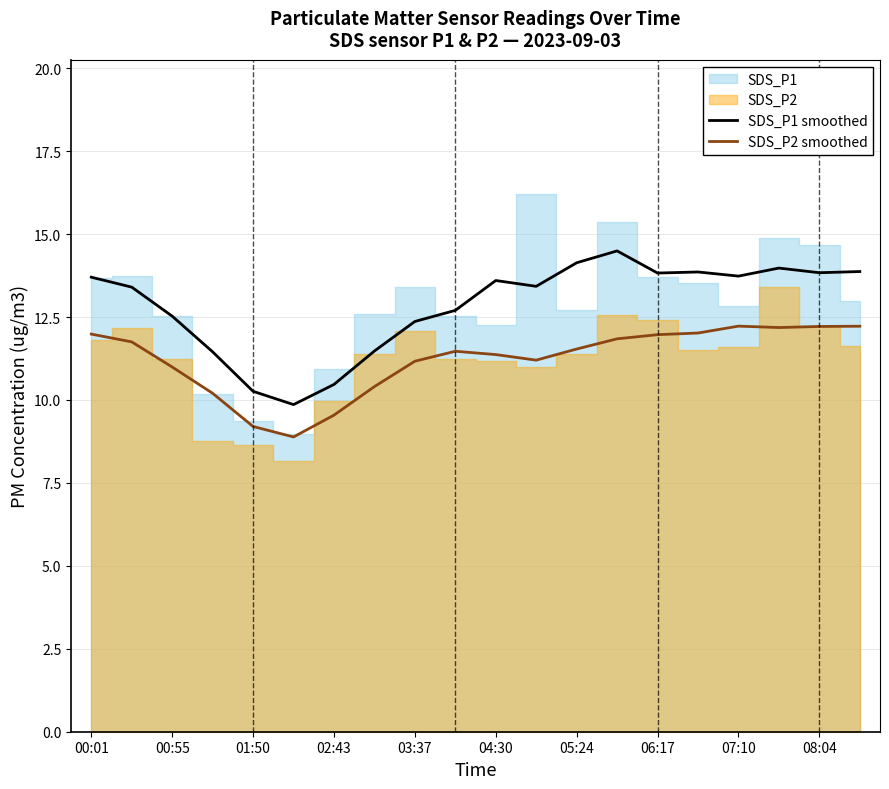

Which category has the highest value in the SDS_P1 smoothed series?

13